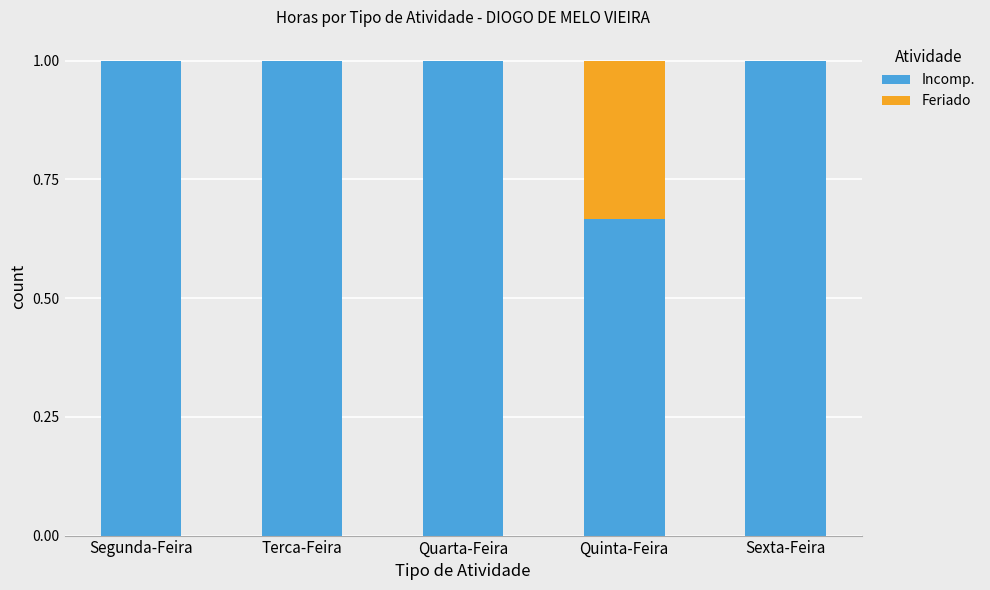

Read the Incomp. value at Sexta-Feira.

1.0